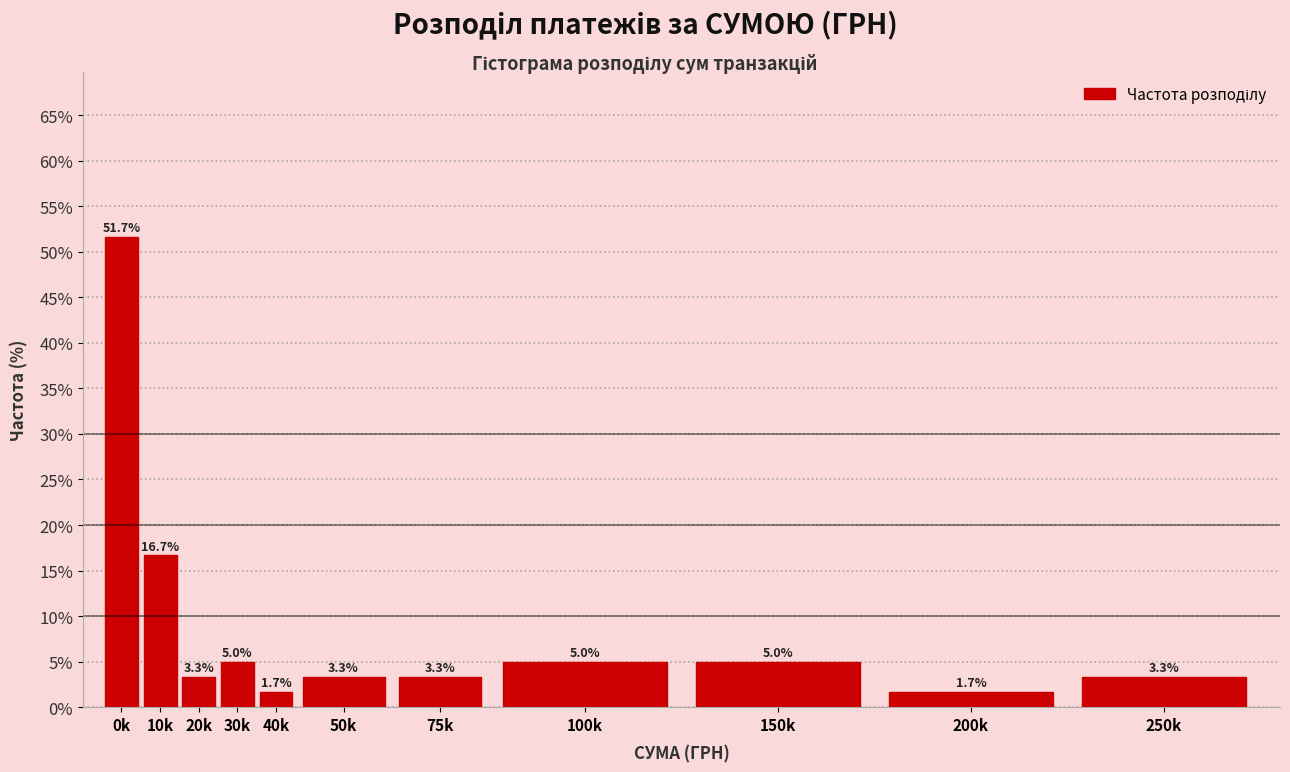

Reading right to left, list all the values displayed in this chart.

250k=3.3	200k=1.7	150k=5.0	100k=5.0	75k=3.3	50k=3.3	40k=1.7	30k=5.0	20k=3.3	10k=16.7	0k=51.7